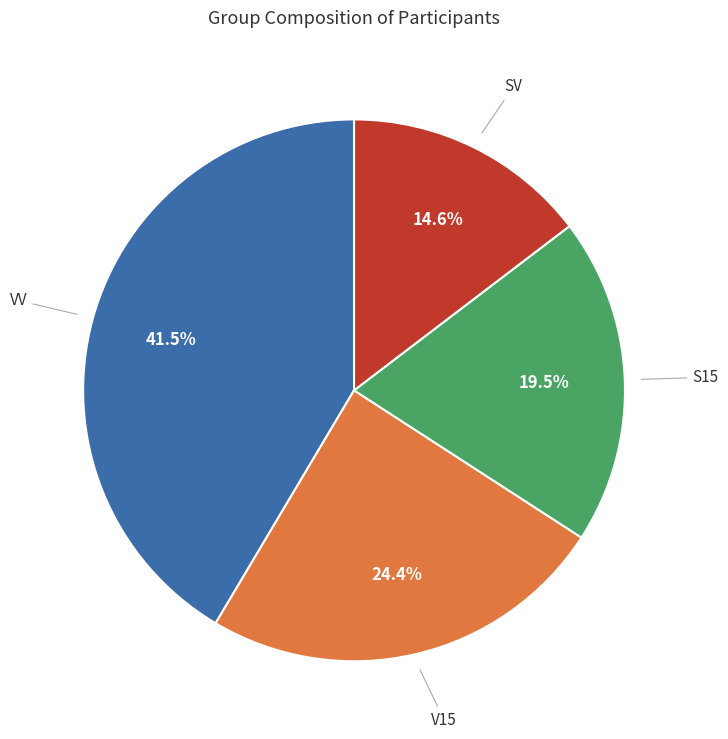

Does any single category account for the majority?

No